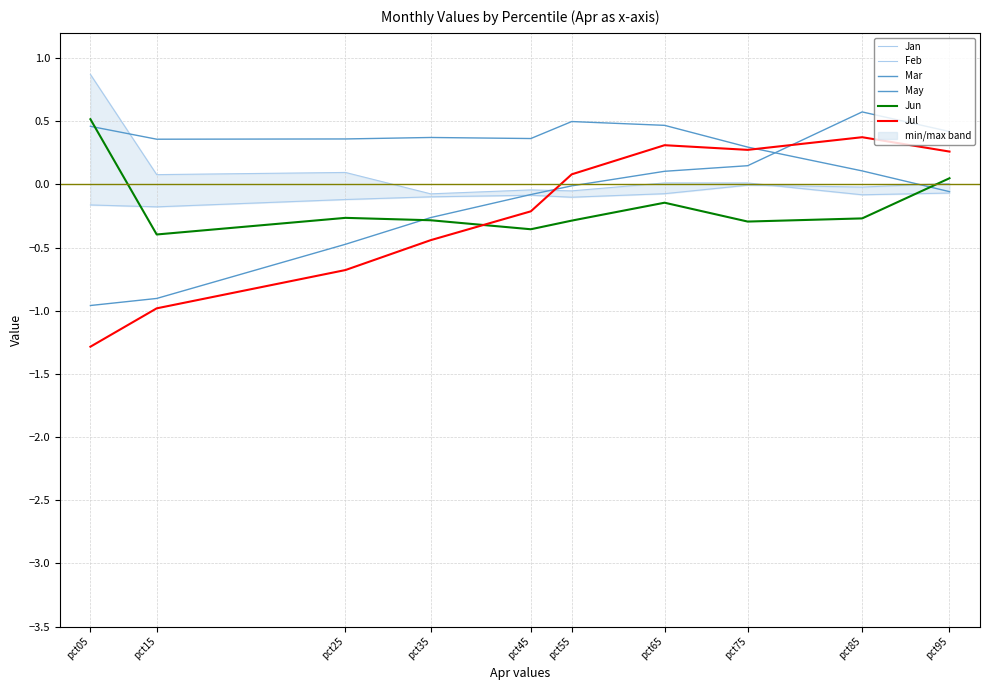

What is the sum of all May values?

-1.4